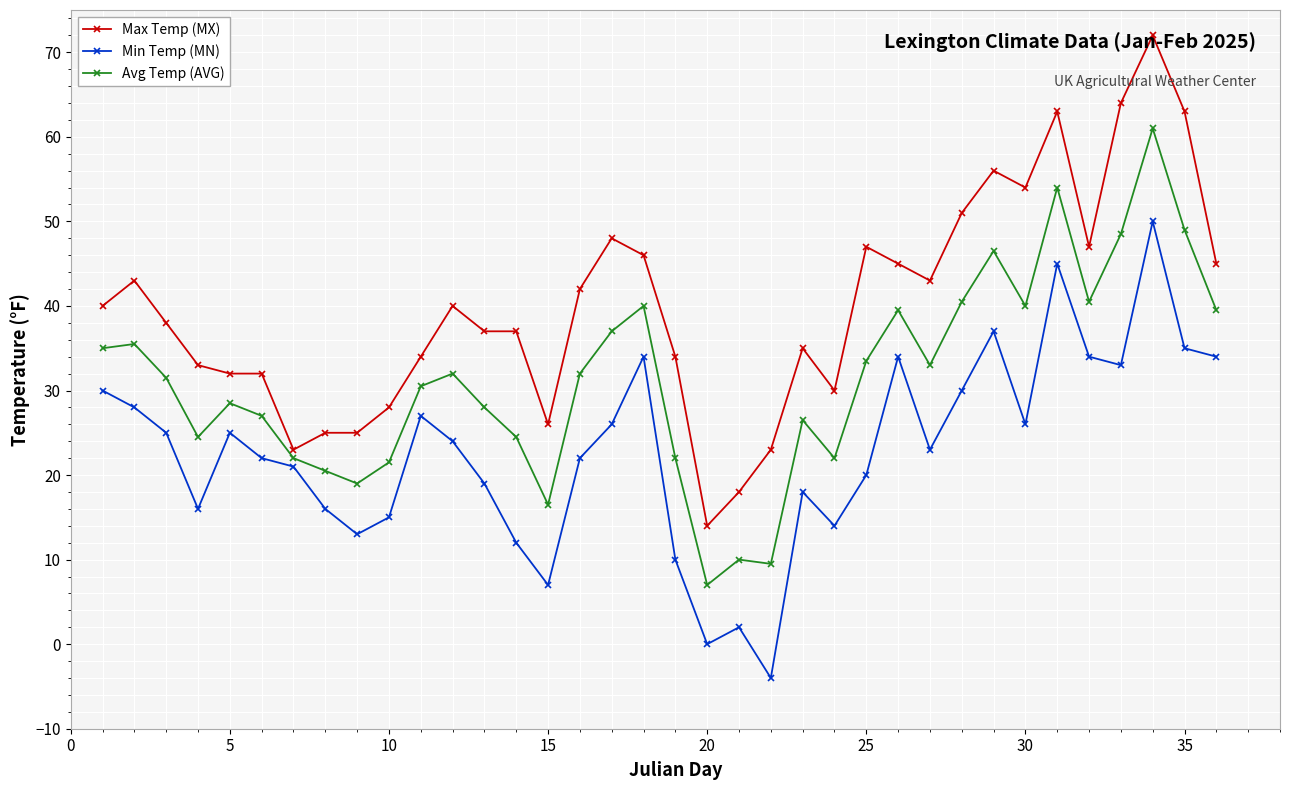

How many lines are shown in the chart?

3